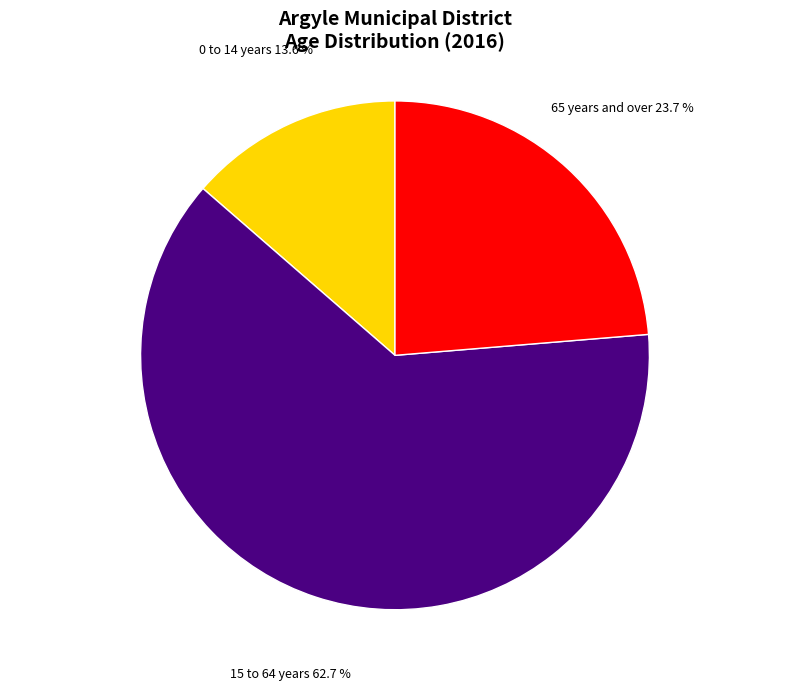

To the nearest percent, what is the difference between the largest and smallest slice percentages?

49%